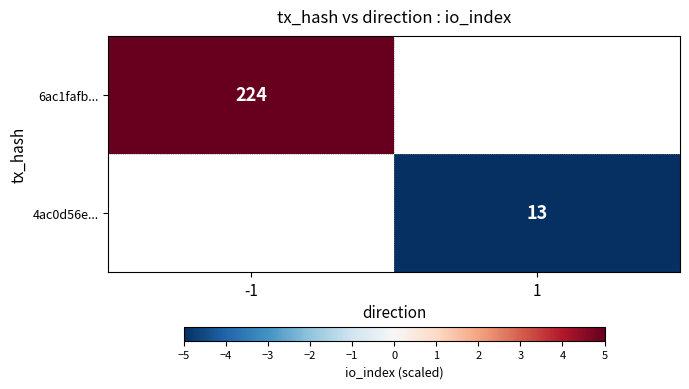

How many data points does each series have?

2